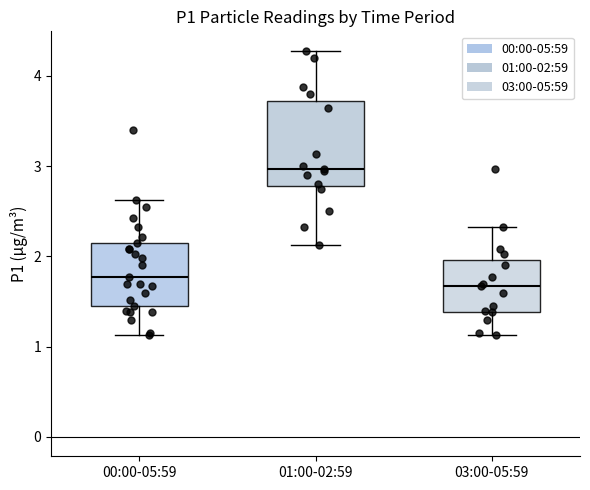

Which box is the tallest, from its lower edge to its upper edge?

01:00-02:59